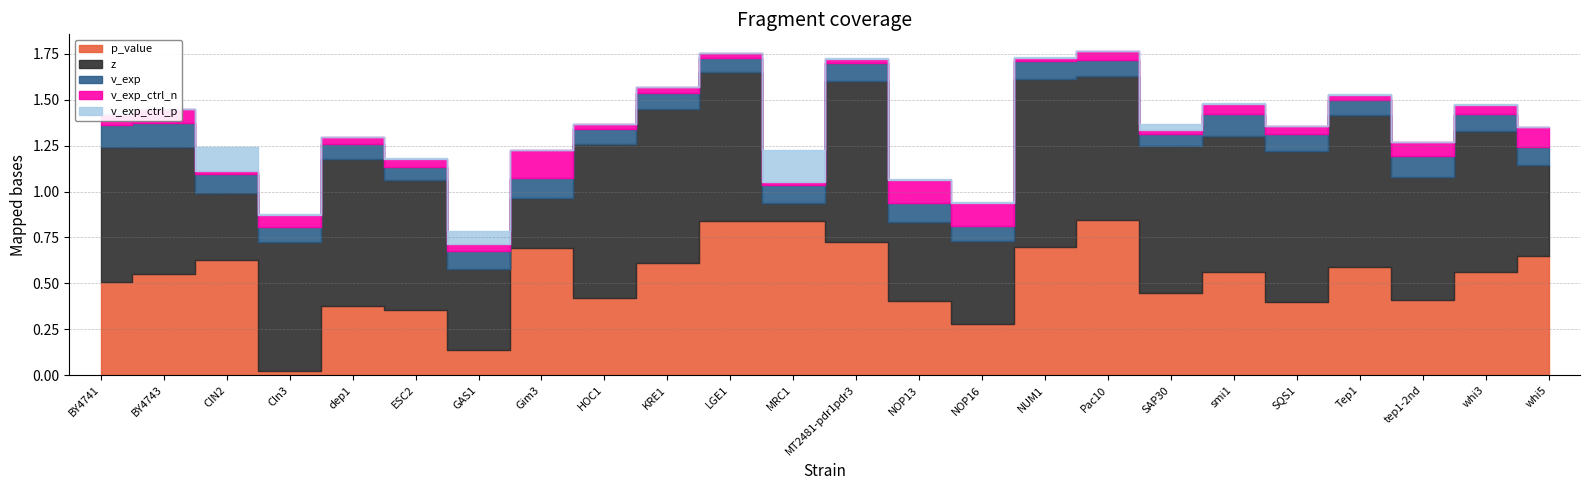

What is the label of the 13th point from the left?

MT2481-pdr1pdr3